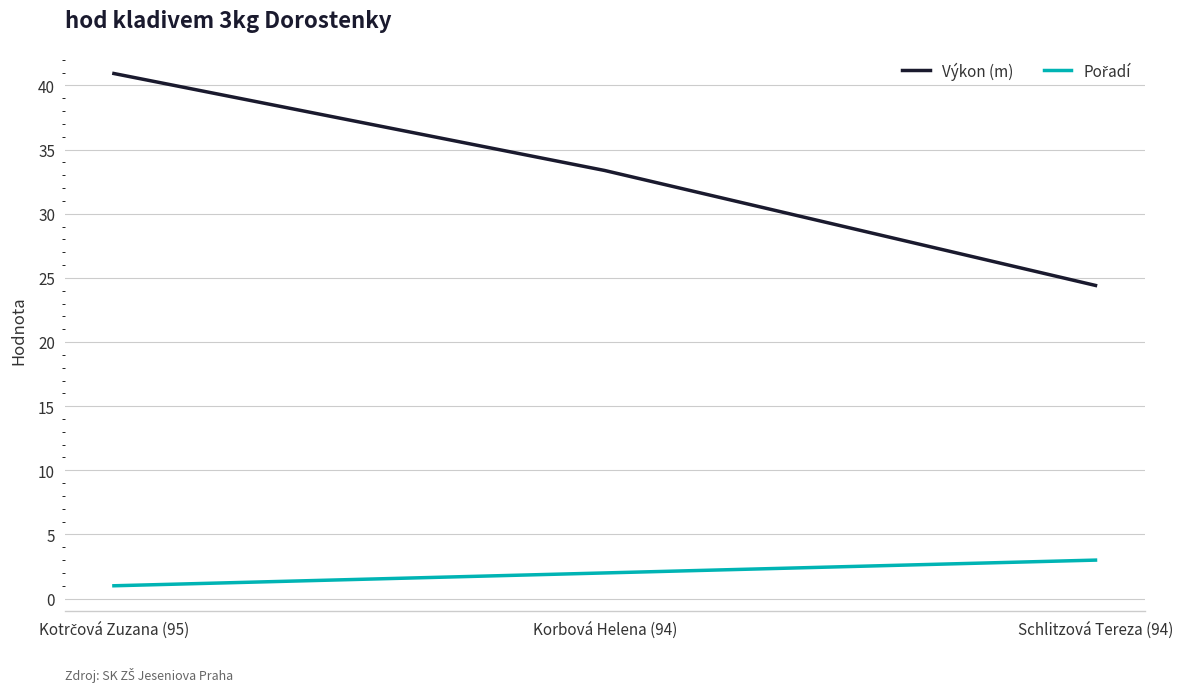

What is the greatest value displayed?

40.9